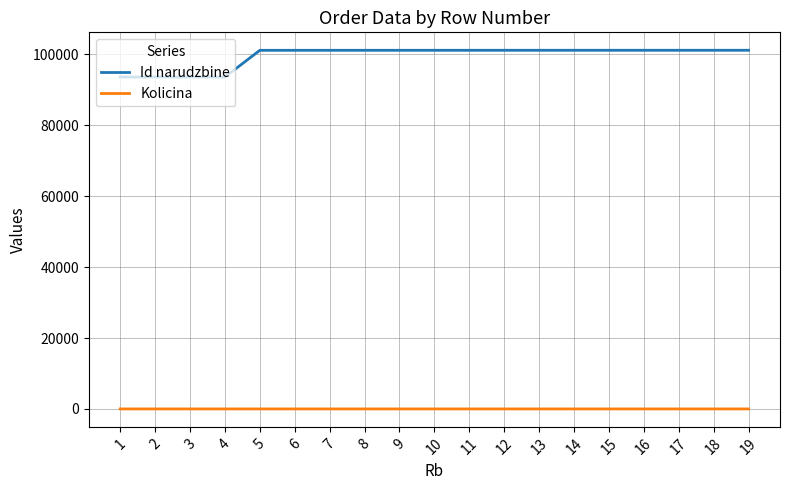

Rank the series by their maximum value, from highest to lowest.

Id narudzbine, Kolicina